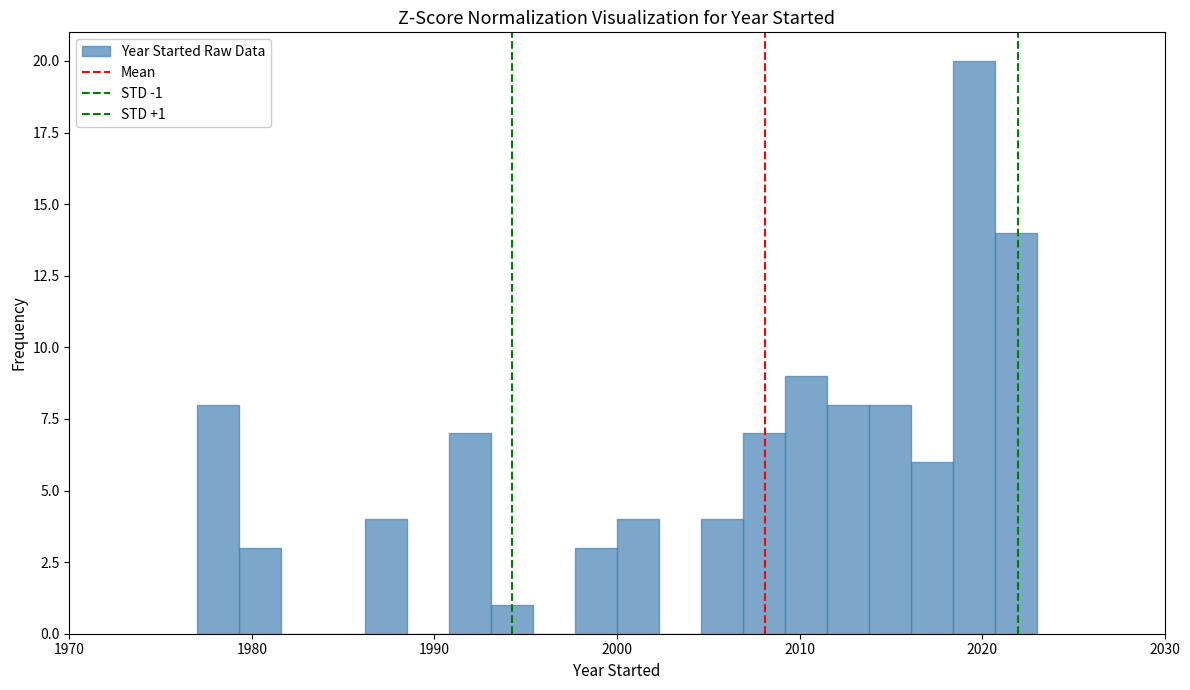

Read against the x-axis, roughly where is the centre of the tallest bar?

2020